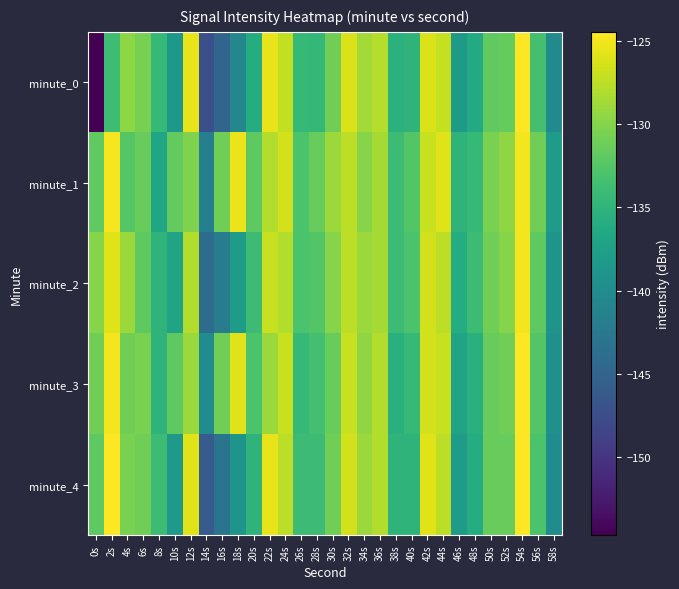

Rank the series at 20s from lowest to highest value.

minute_0, minute_4, minute_2, minute_3, minute_1